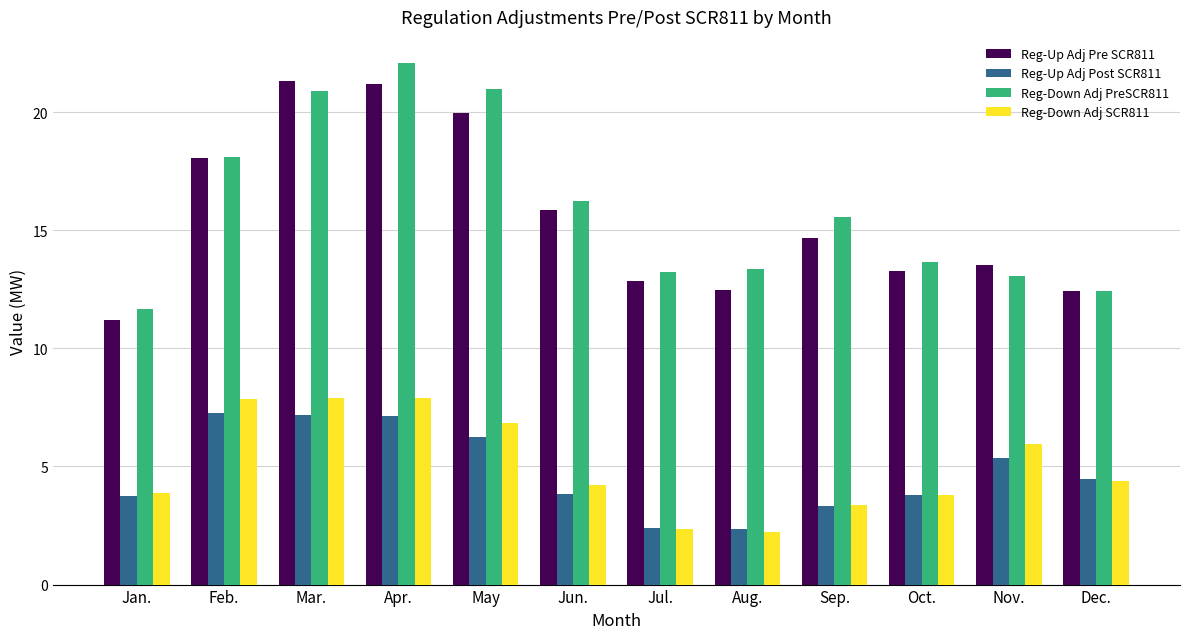

What is the difference between the Reg-Up Adj Post SCR811 values at Sep. and Apr.?

3.8